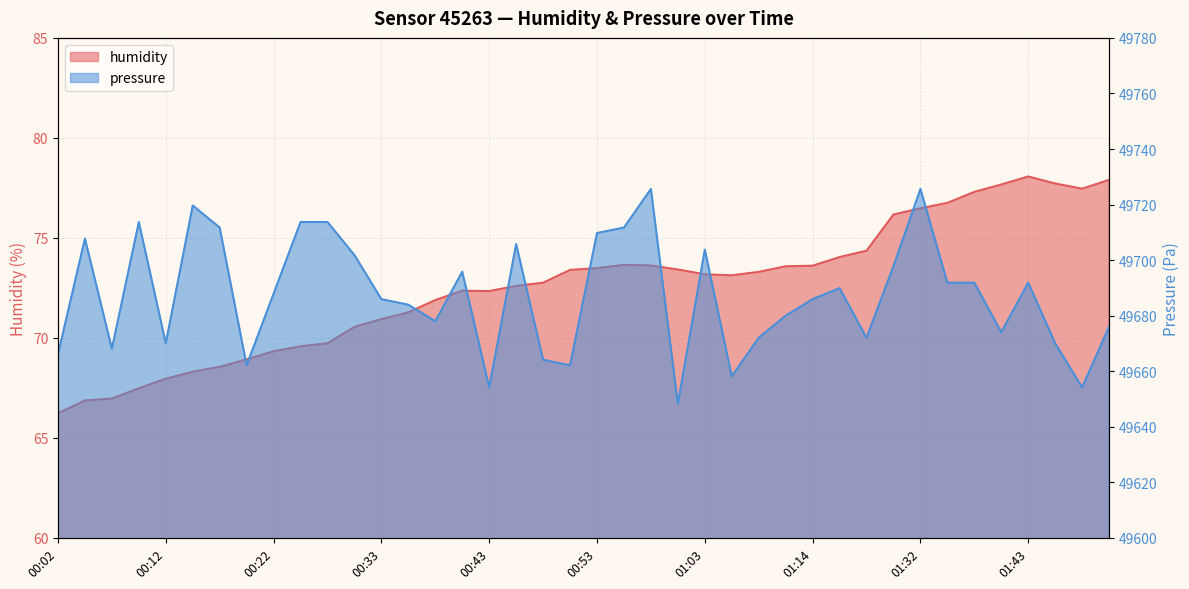

Which category has the lowest value in the pressure series?

01:00